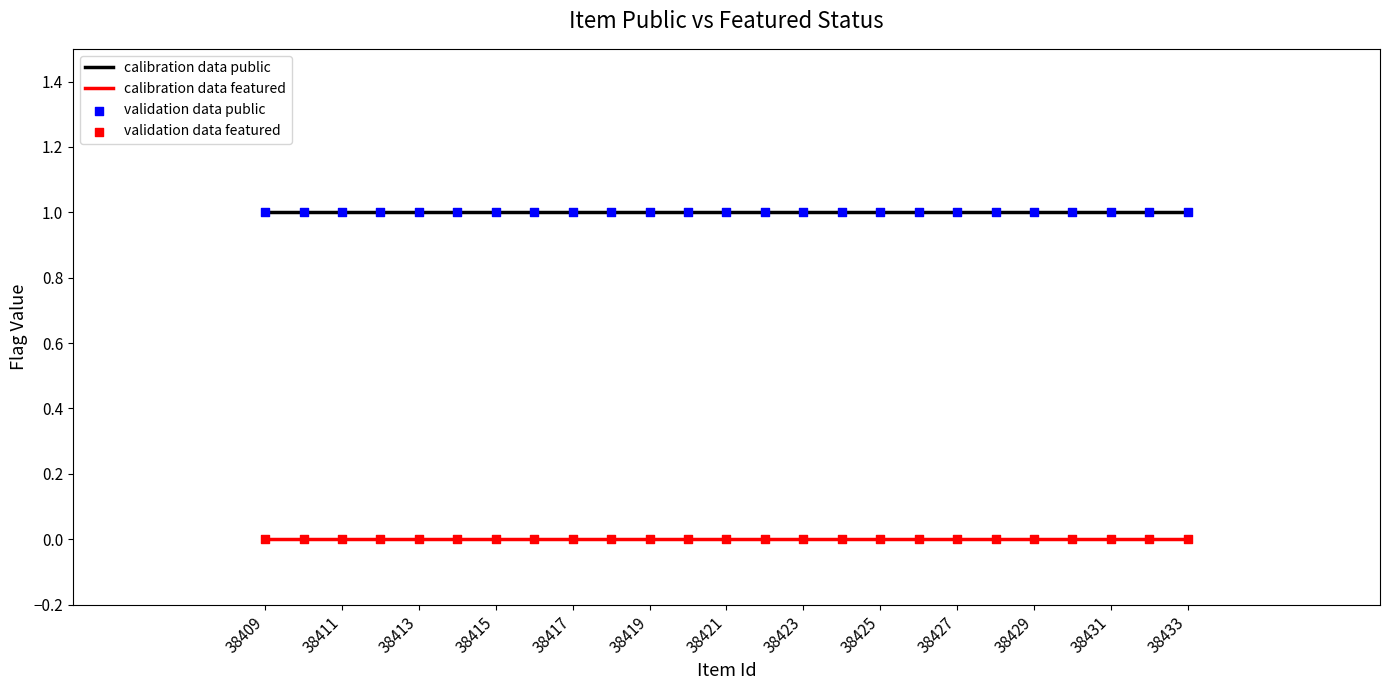

Which series reaches the minimum Y coordinate?

calibration data featured